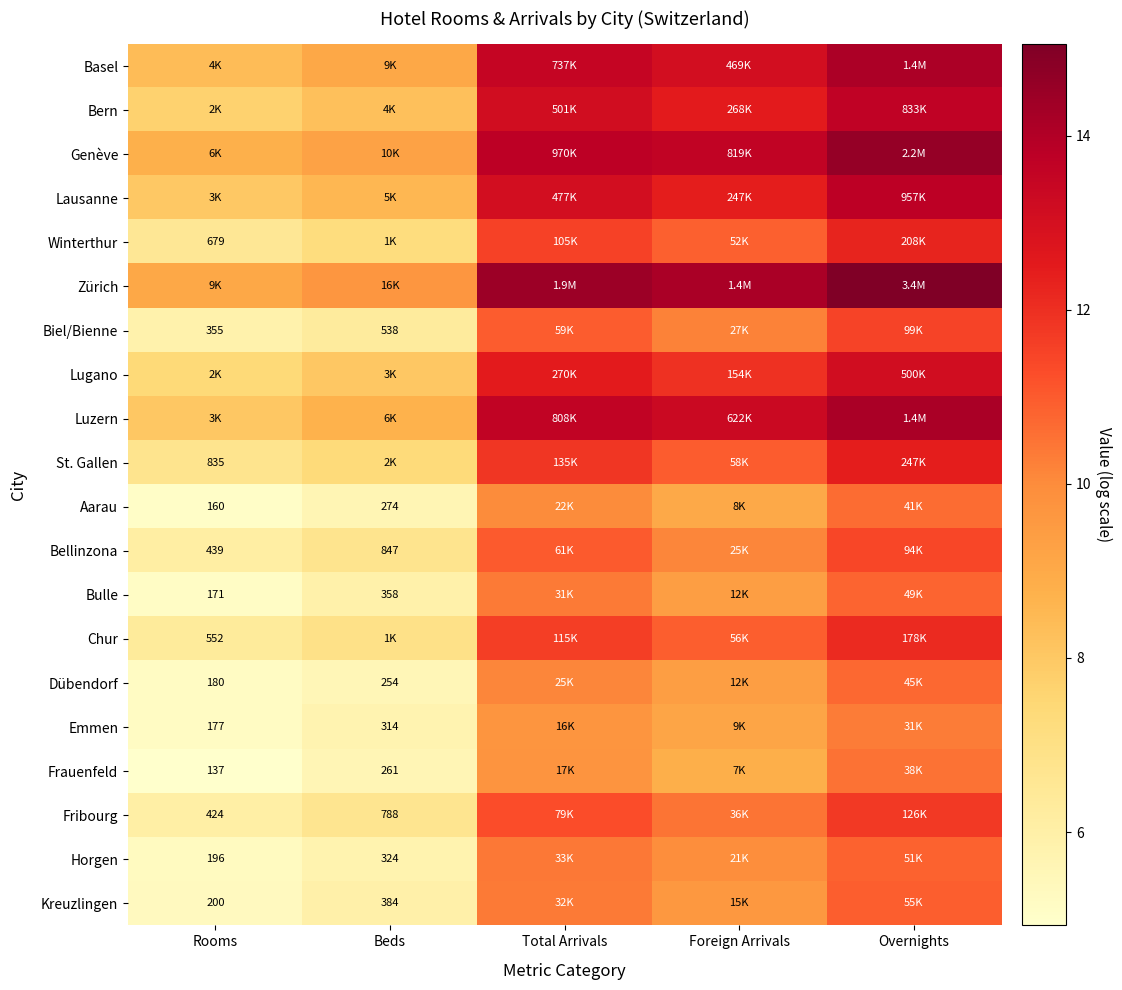

Is the value of Bern at Beds greater than the value of Emmen at Beds?

Yes